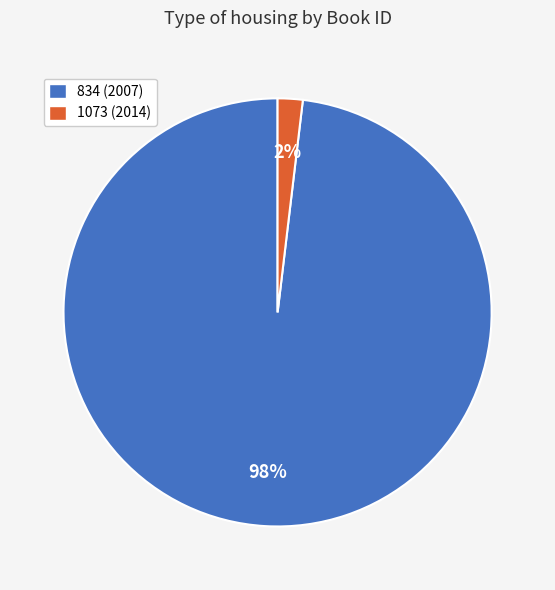

Which category has the biggest portion of the pie?

834 (2007)